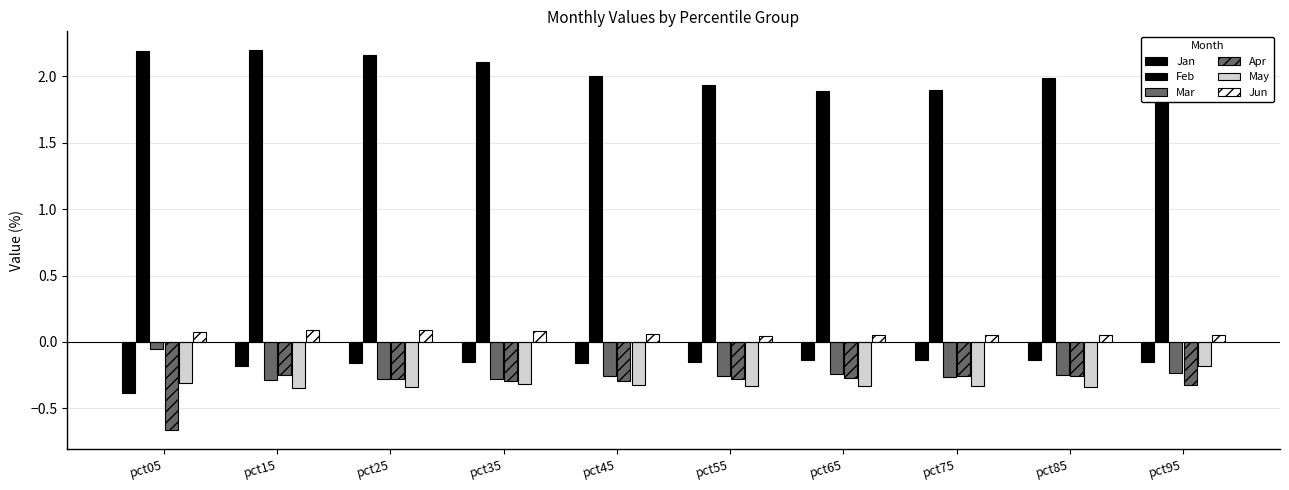

At which label is May closest to 0?

pct95